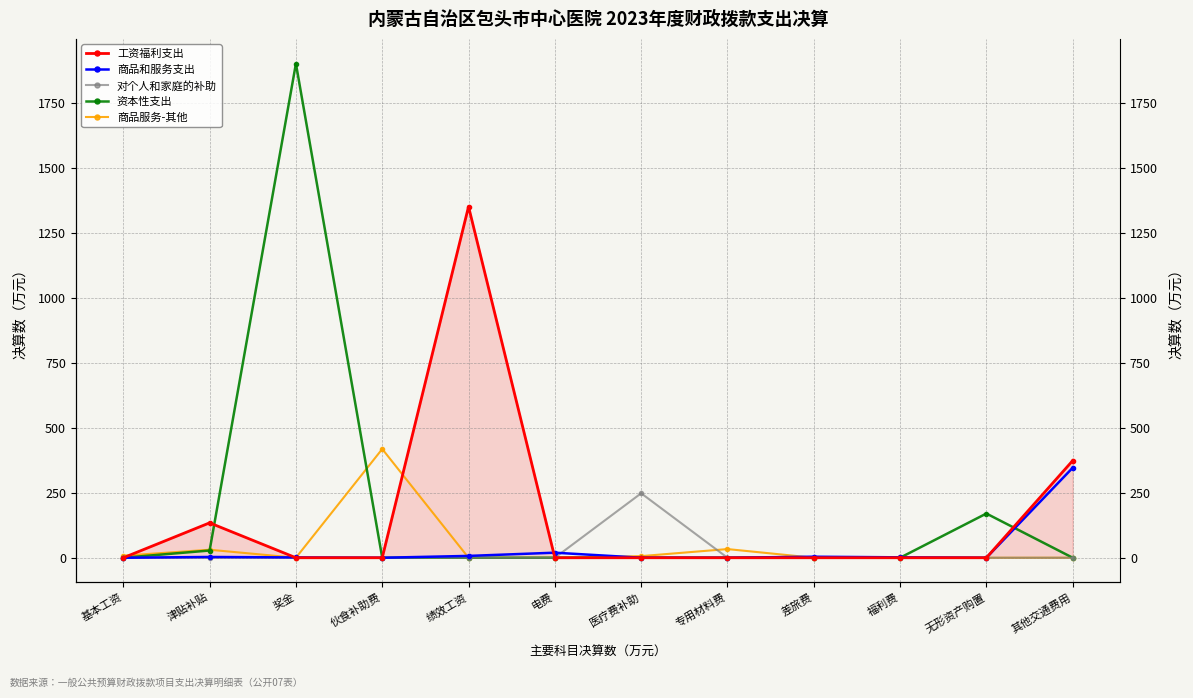

True or false: 商品和服务支出 and 工资福利支出 intersect in this chart.

True